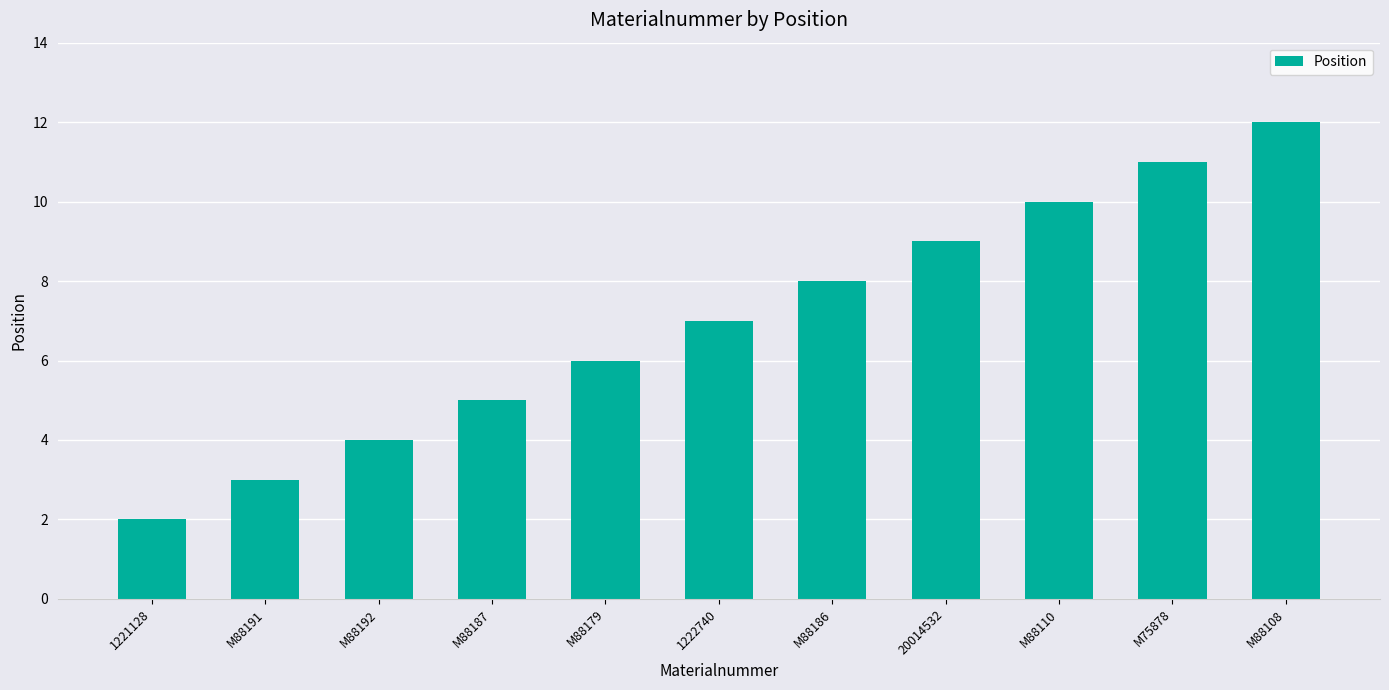

What is the smallest value displayed?

2